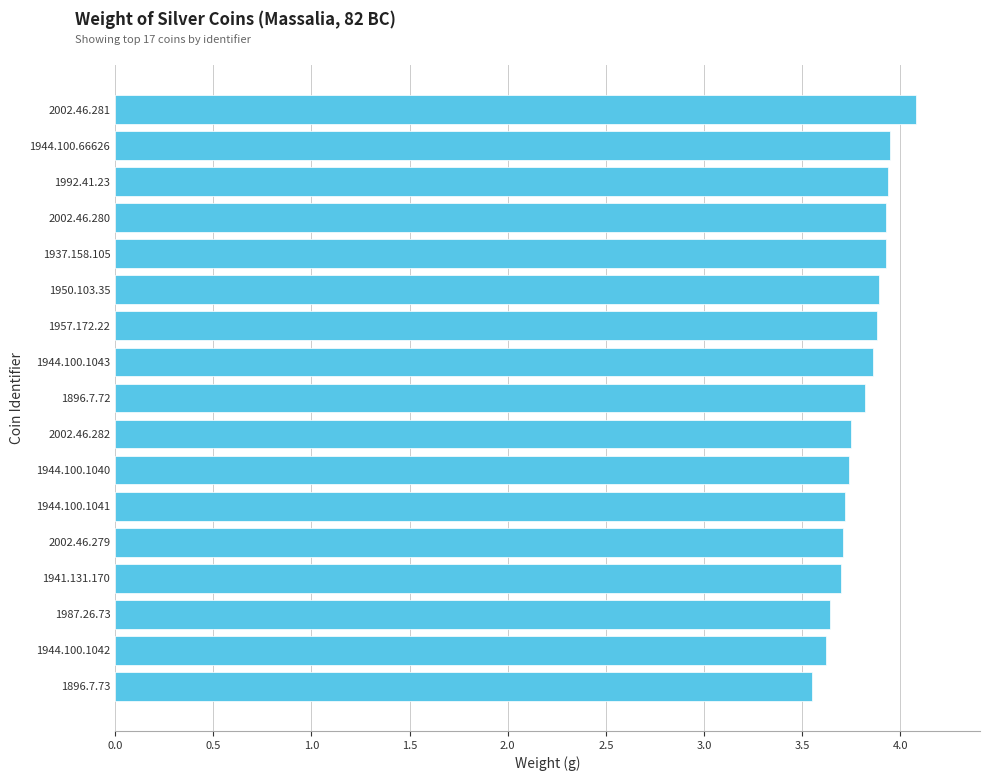

Count the number of data series in this chart.

1